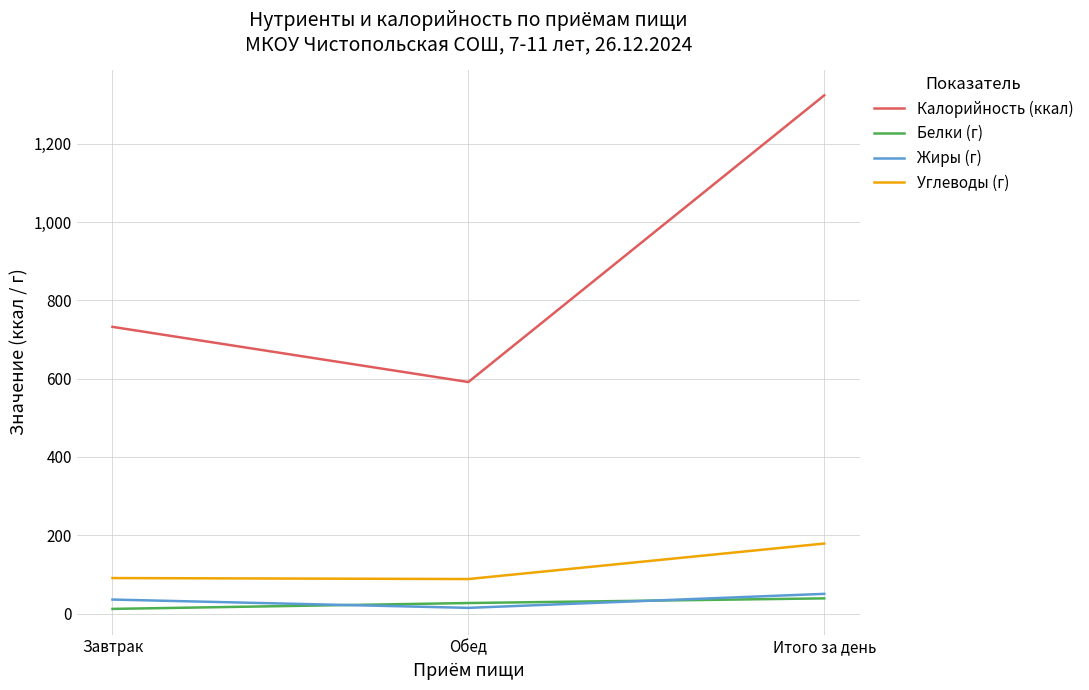

What is the sum of all Белки (г) values?

77.6